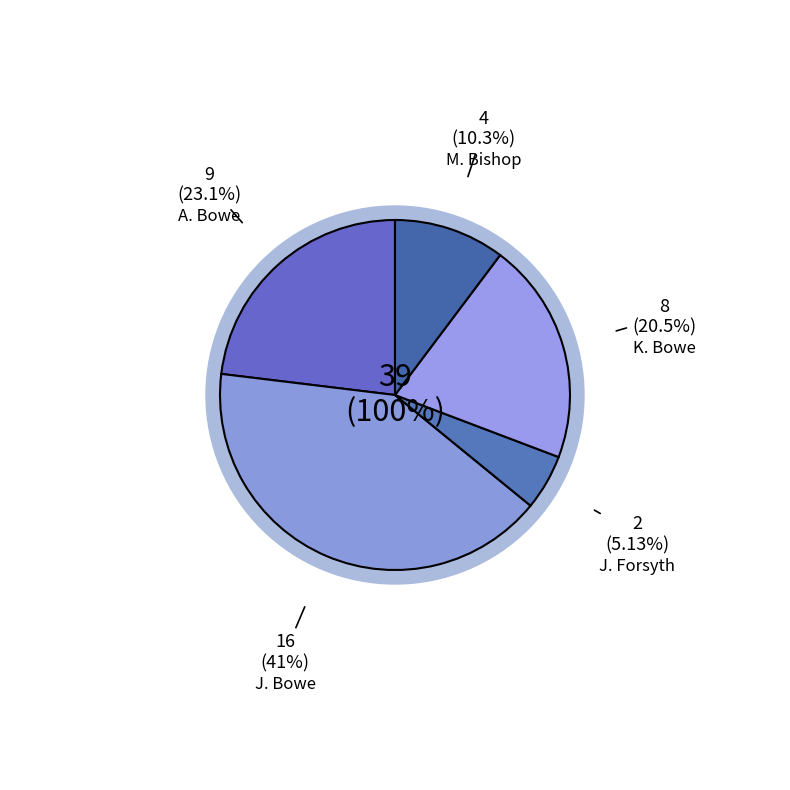

What is the largest slice in the pie chart?

J. Bowe